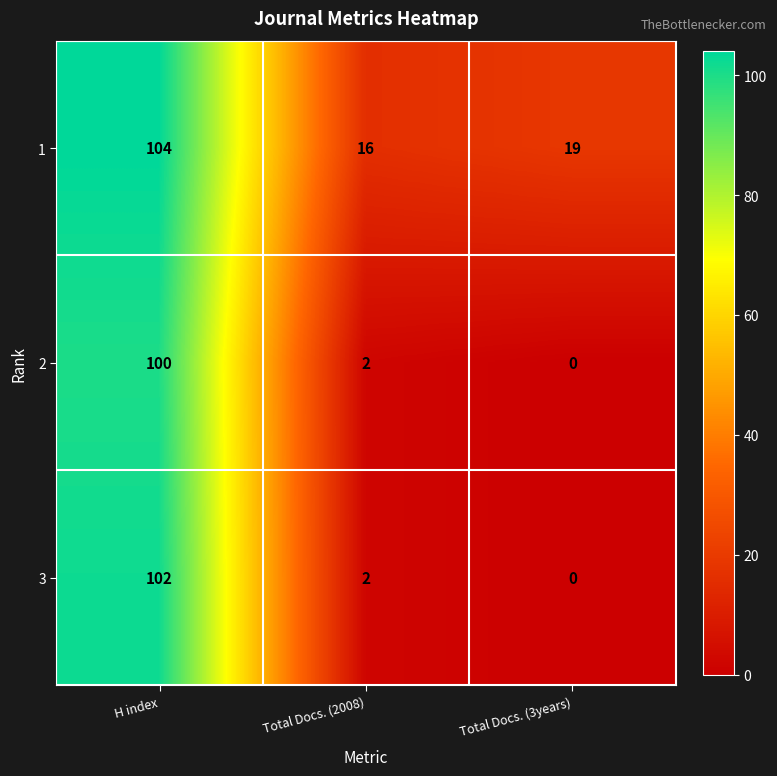

List the series in order of their peak value, highest first.

1, 3, 2